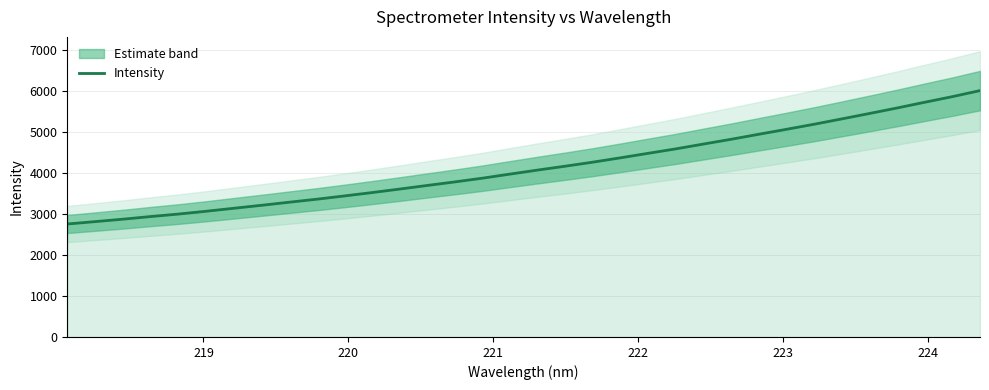

Reading left to right, transcribe all the data shown in this chart.

2753.4	2811.8	2870.4	2934.7	2995.3	3063.4	3136.1	3208.6	3283.5	3357.2	3436.7	3519.1	3604.7	3693.1	3779.8	3870.8	3970.8	4068.9	4163.6	4262.2	4368.3	4477.8	4586.1	4703.6	4819.7	4941.7	5062.5	5186.1	5316.0	5447.9	5582.1	5721.5	5858.4	6005.5